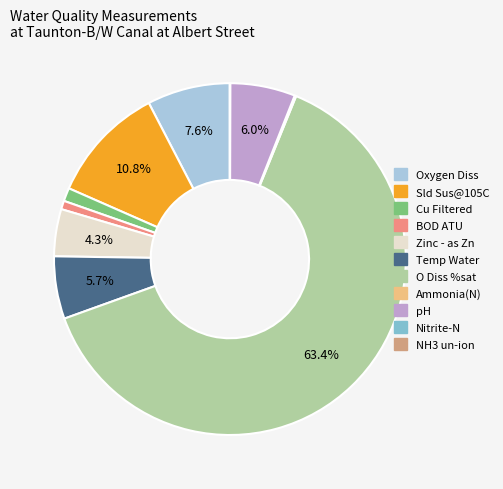

Do Oxygen Diss and Cu Filtered together represent more than half of the pie?

No